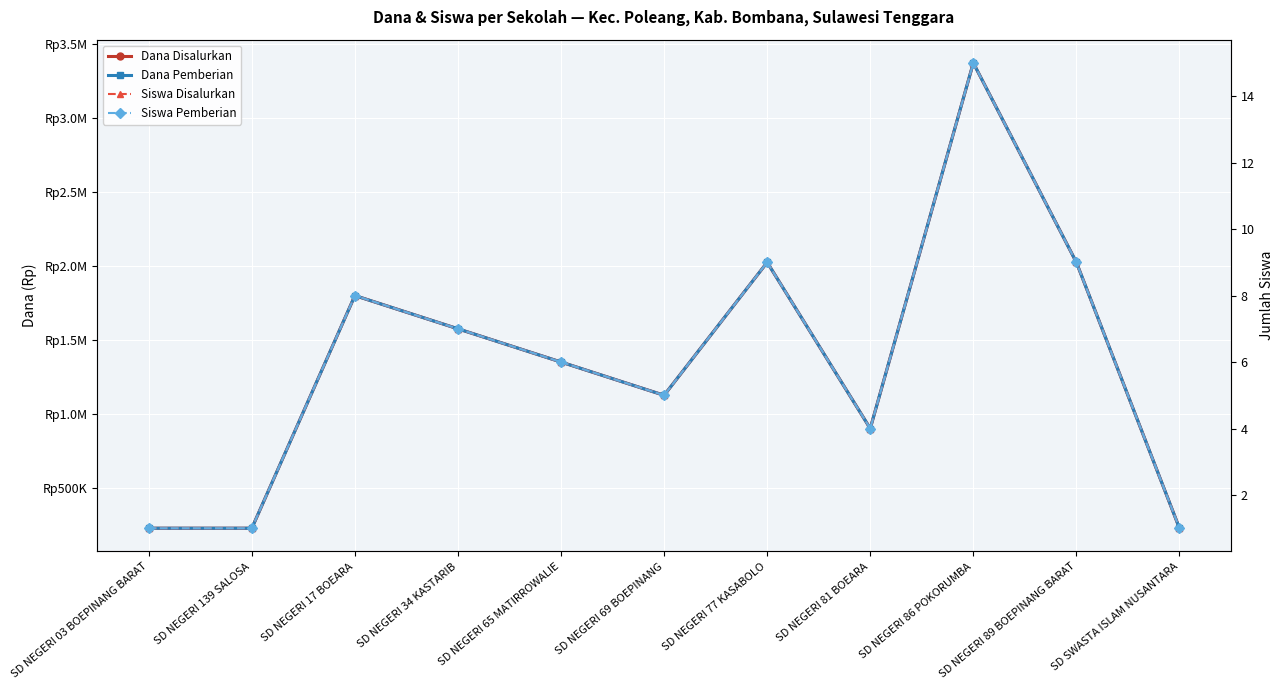

Reading left to right, list all the values displayed in this chart.

Dana Disalurkan: SD NEGERI 03 BOEPINANG BARAT=225000	SD NEGERI 139 SALOSA=225000	SD NEGERI 17 BOEARA=1800000	SD NEGERI 34 KASTARIB=1575000	SD NEGERI 65 MATIRROWALIE=1350000	SD NEGERI 69 BOEPINANG=1125000	SD NEGERI 77 KASABOLO=2025000	SD NEGERI 81 BOEARA=900000	SD NEGERI 86 POKORUMBA=3375000	SD NEGERI 89 BOEPINANG BARAT=2025000	SD SWASTA ISLAM NUSANTARA=225000
Dana Pemberian: SD NEGERI 03 BOEPINANG BARAT=225000	SD NEGERI 139 SALOSA=225000	SD NEGERI 17 BOEARA=1800000	SD NEGERI 34 KASTARIB=1575000	SD NEGERI 65 MATIRROWALIE=1350000	SD NEGERI 69 BOEPINANG=1125000	SD NEGERI 77 KASABOLO=2025000	SD NEGERI 81 BOEARA=900000	SD NEGERI 86 POKORUMBA=3375000	SD NEGERI 89 BOEPINANG BARAT=2025000	SD SWASTA ISLAM NUSANTARA=225000
Siswa Disalurkan: SD NEGERI 03 BOEPINANG BARAT=1	SD NEGERI 139 SALOSA=1	SD NEGERI 17 BOEARA=8	SD NEGERI 34 KASTARIB=7	SD NEGERI 65 MATIRROWALIE=6	SD NEGERI 69 BOEPINANG=5	SD NEGERI 77 KASABOLO=9	SD NEGERI 81 BOEARA=4	SD NEGERI 86 POKORUMBA=15	SD NEGERI 89 BOEPINANG BARAT=9	SD SWASTA ISLAM NUSANTARA=1
Siswa Pemberian: SD NEGERI 03 BOEPINANG BARAT=1	SD NEGERI 139 SALOSA=1	SD NEGERI 17 BOEARA=8	SD NEGERI 34 KASTARIB=7	SD NEGERI 65 MATIRROWALIE=6	SD NEGERI 69 BOEPINANG=5	SD NEGERI 77 KASABOLO=9	SD NEGERI 81 BOEARA=4	SD NEGERI 86 POKORUMBA=15	SD NEGERI 89 BOEPINANG BARAT=9	SD SWASTA ISLAM NUSANTARA=1